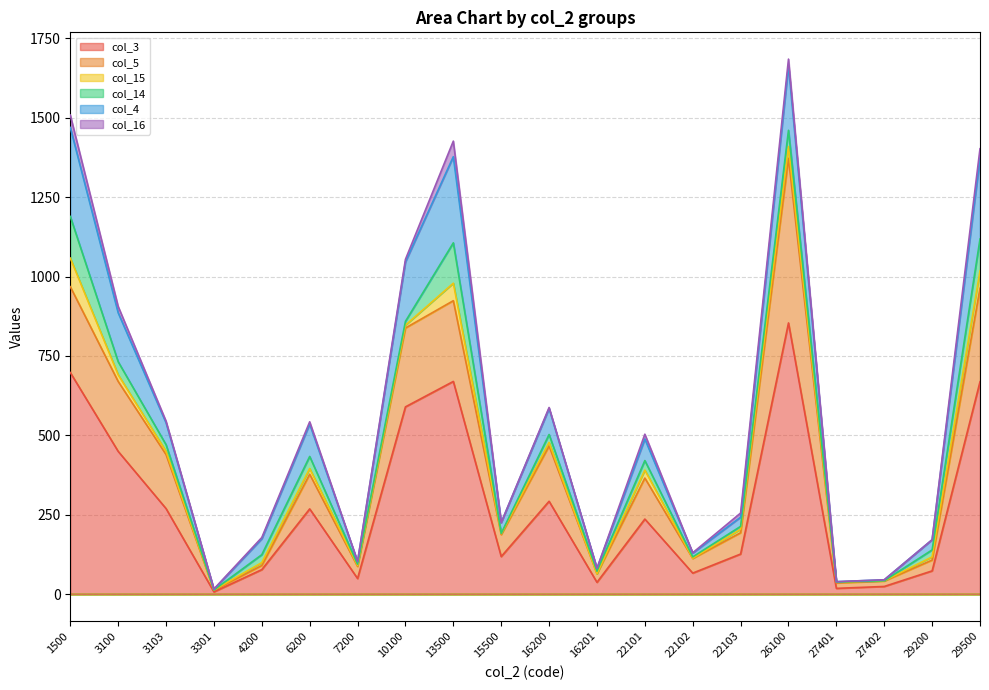

Where do col_15 and col_16 first cross each other?

22103 and 26100